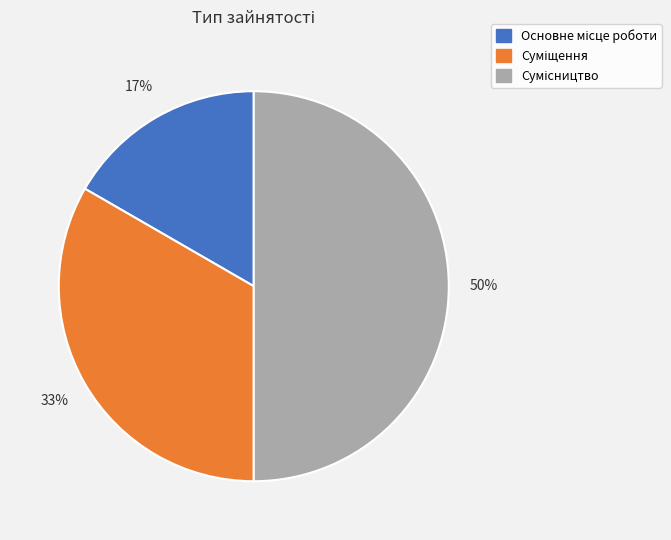

To the nearest percent, what is the average slice percentage?

33%